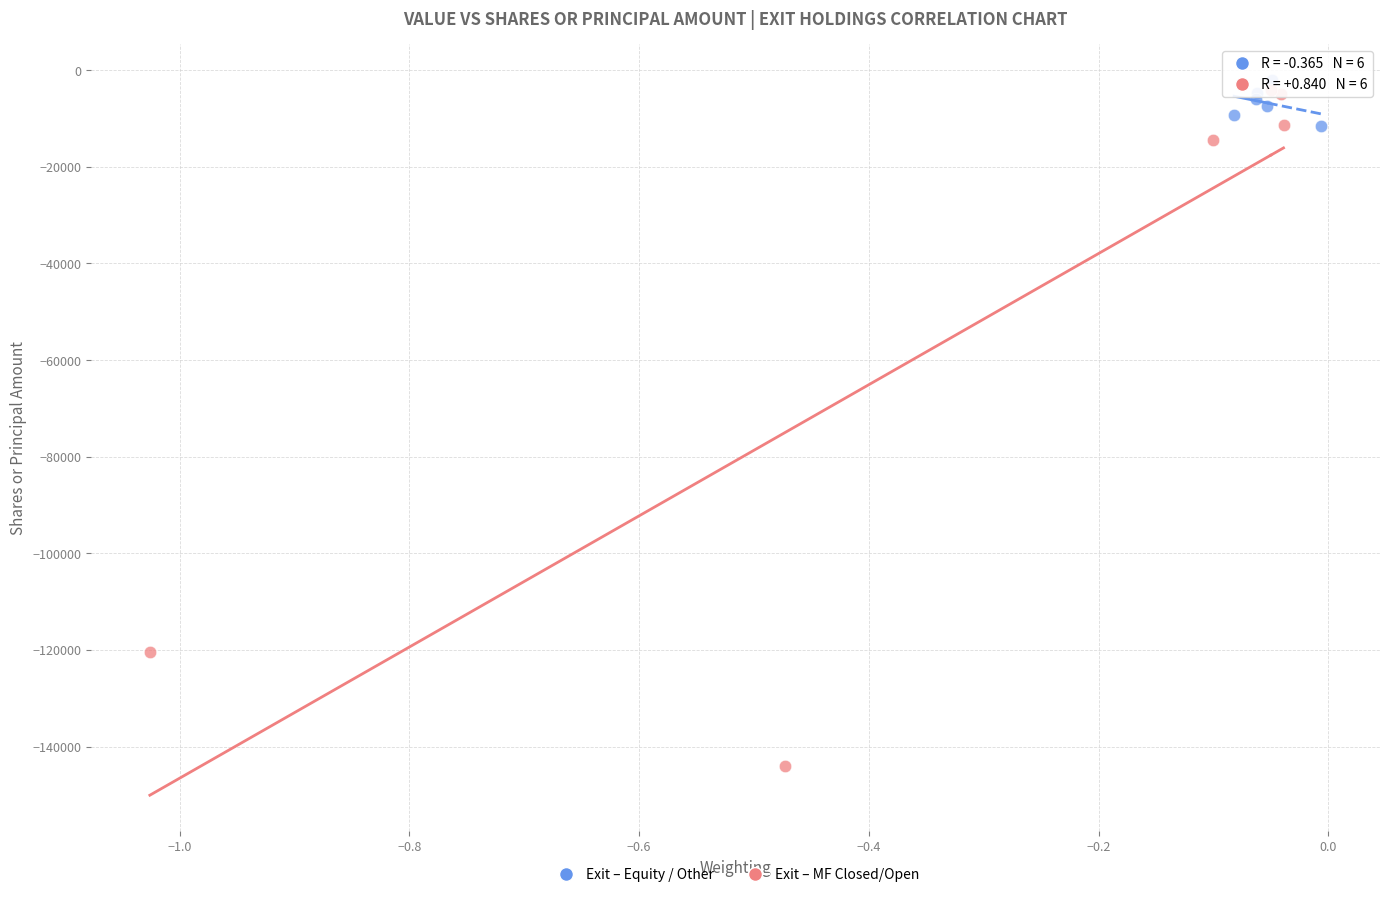

Which series reaches the maximum Y coordinate?

Exit – Equity / Other